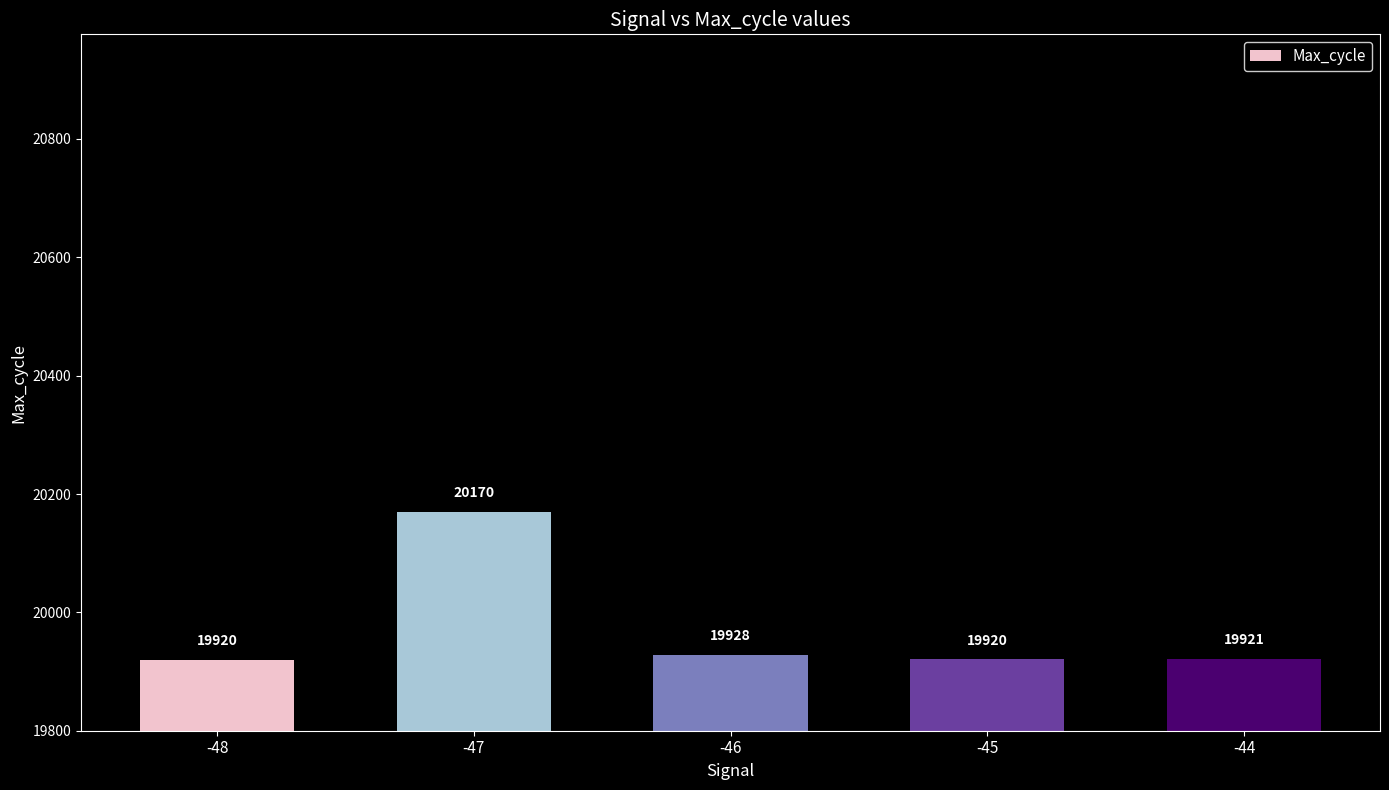

Does the chart contain stacked bars?

No